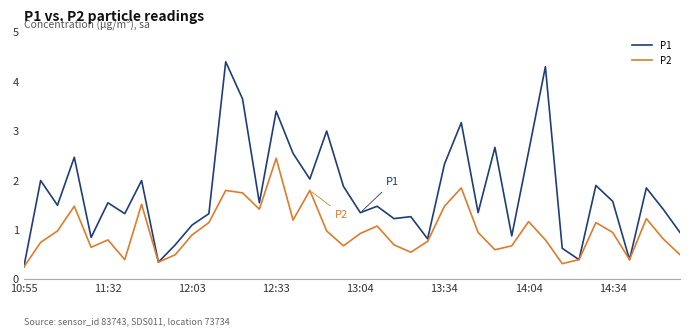

List the series in order of their overall mean, lowest first.

P2, P1